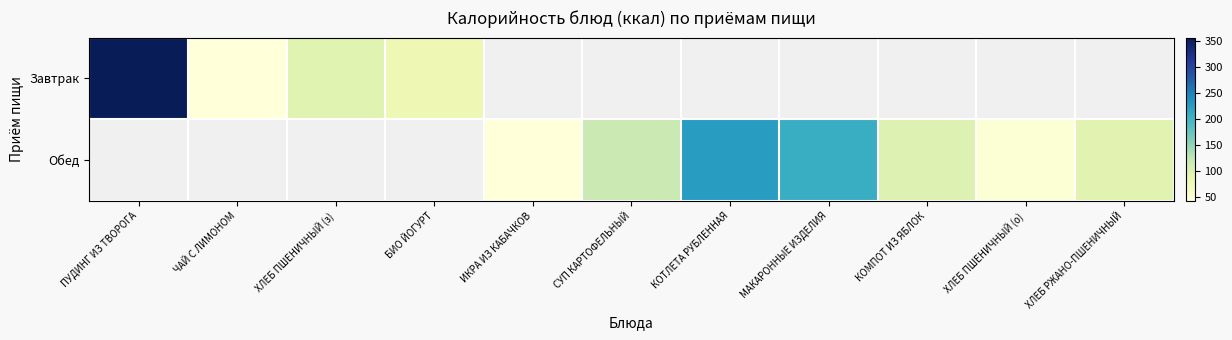

Which category has the lowest value across all series?

ИКРА ИЗ КАБАЧКОВ